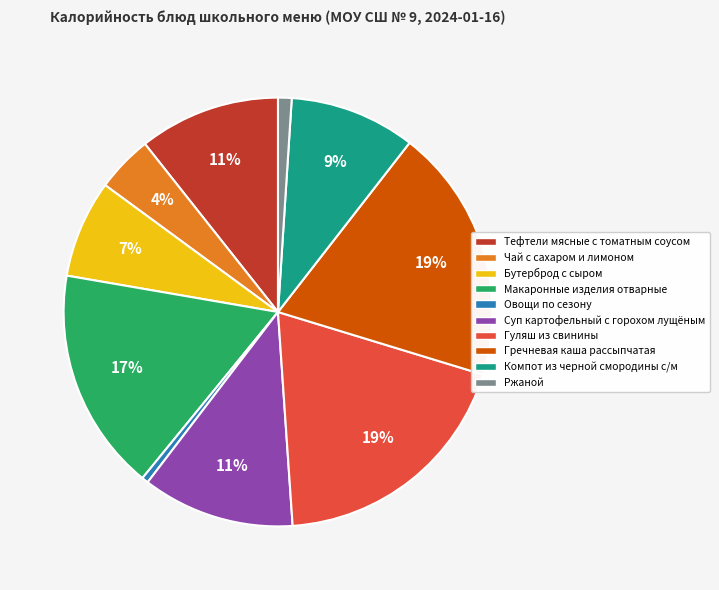

To the nearest percent, what is the average slice percentage?

10%